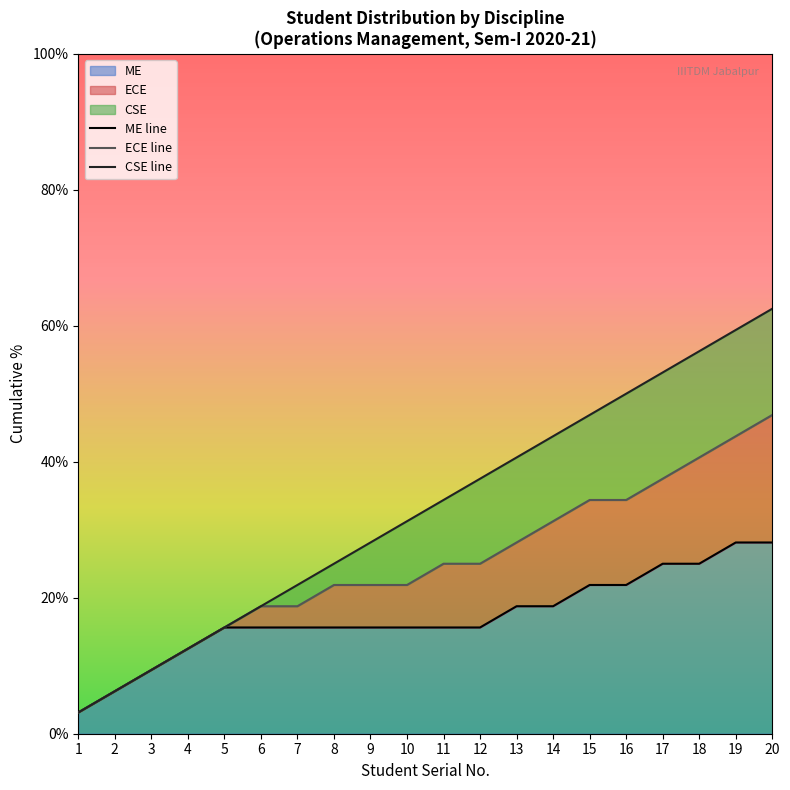

True or false: CSE line has more than 1 points higher than both neighbors.

False